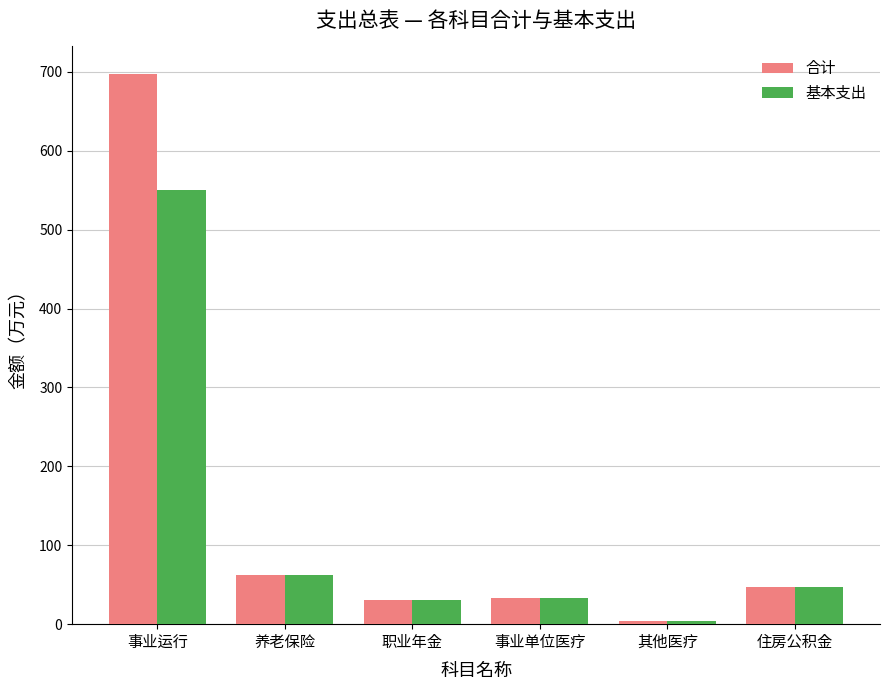

Rank the series by their maximum value, from lowest to highest.

基本支出, 合计